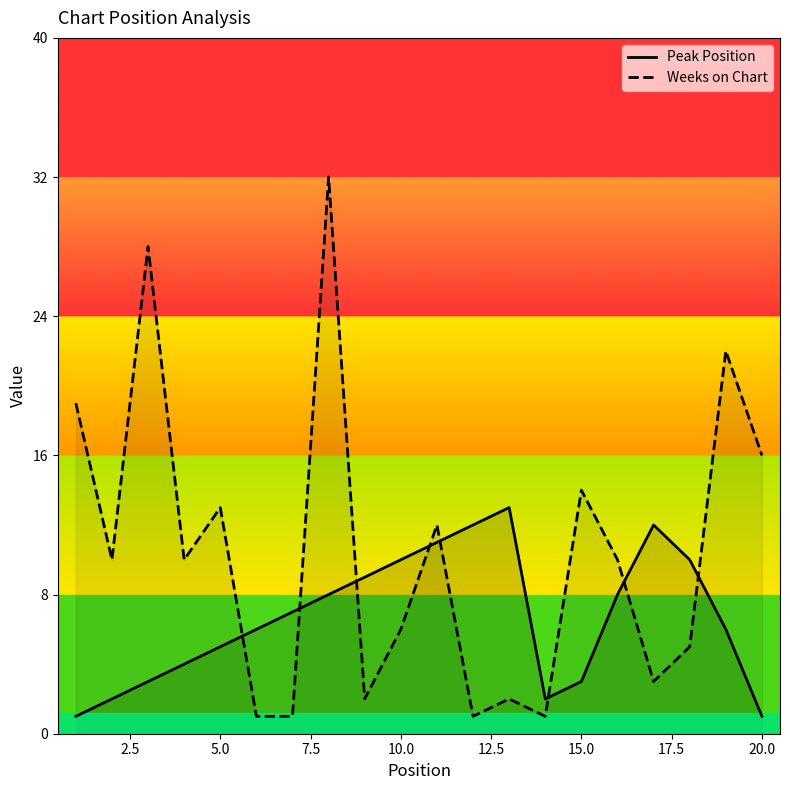

What is the difference between the maximum and minimum values in the Peak Position series?

12